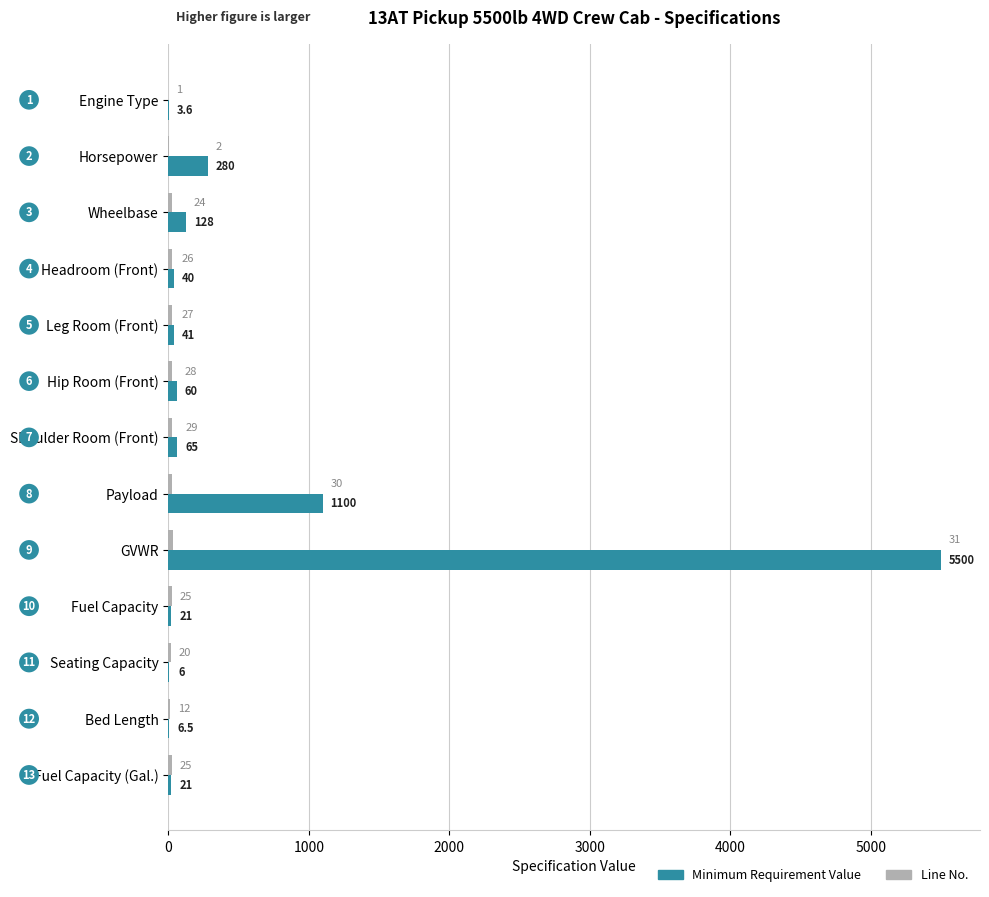

What is the maximum value shown in the chart?

5500.0